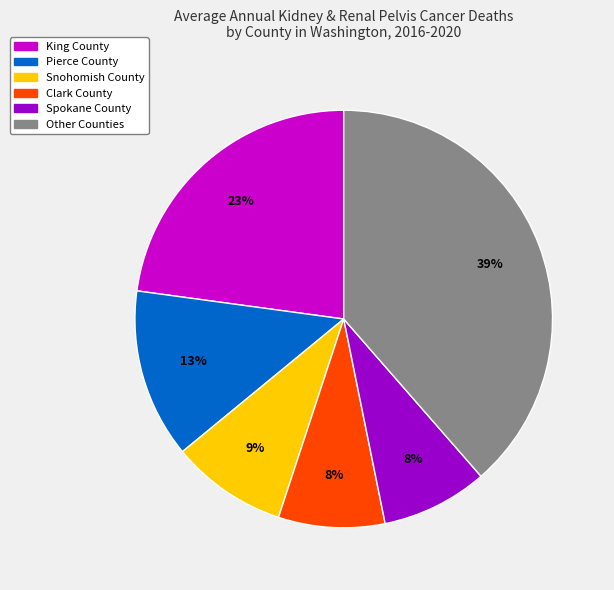

To the nearest percent, what is the average slice percentage?

17%